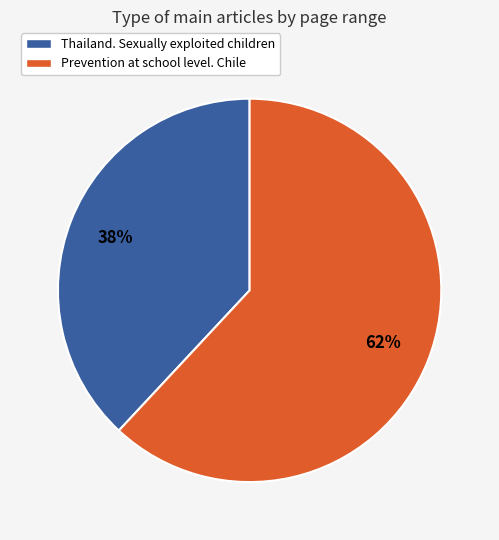

Between Thailand. Sexually exploited children and Prevention at school level. Chile, which is larger?

Prevention at school level. Chile